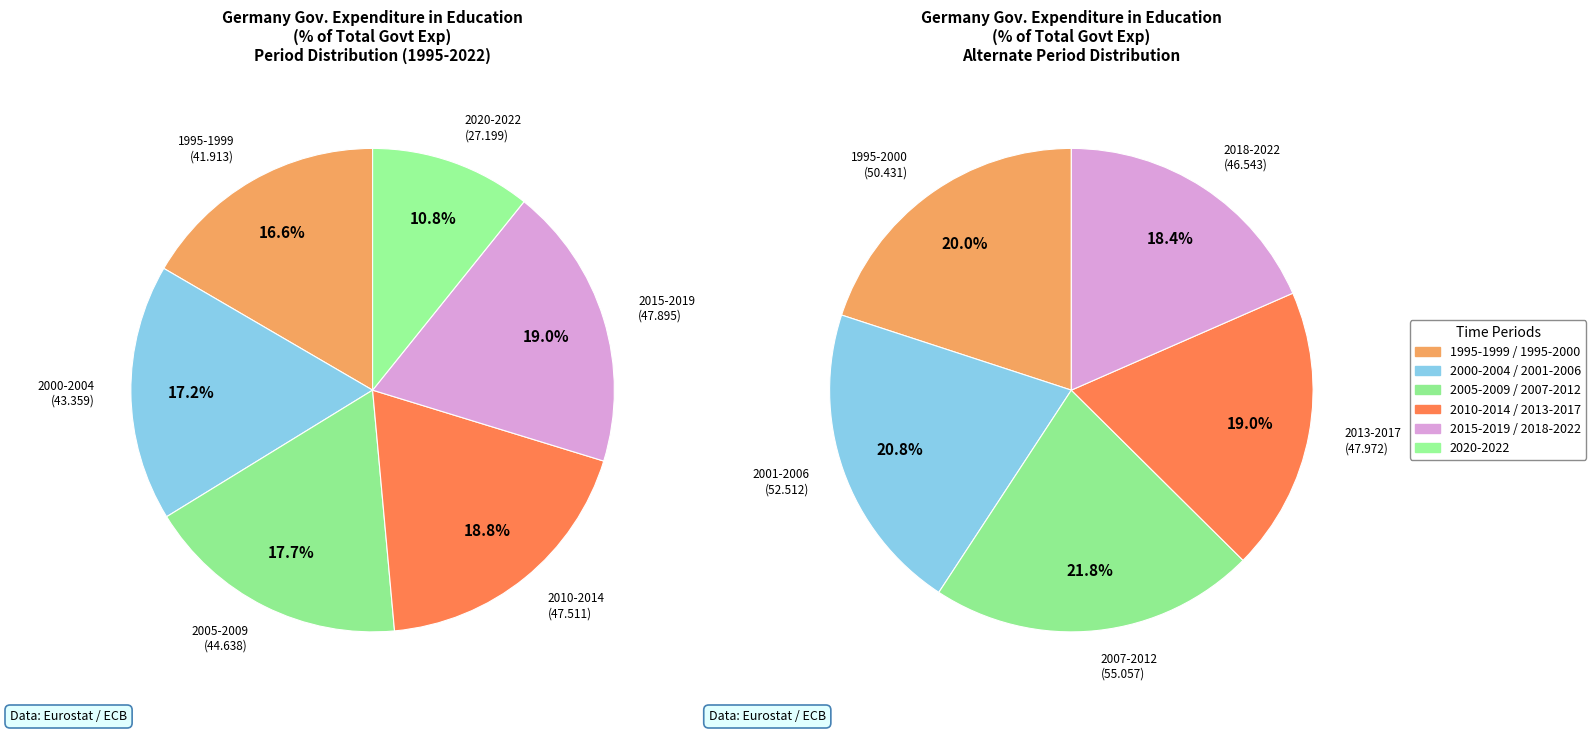

True or false: 2015 accounts for 4% of the total.

True